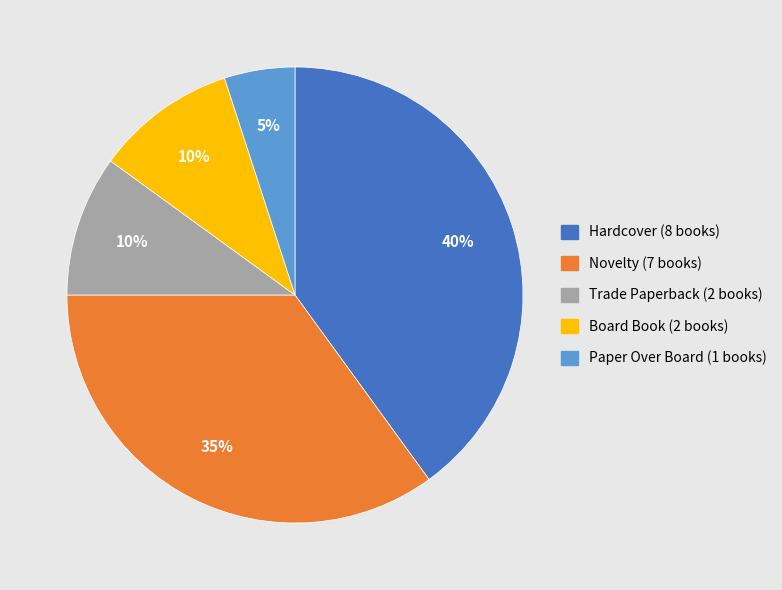

The Board Book slice represents 19% of the pie. True or false?

False